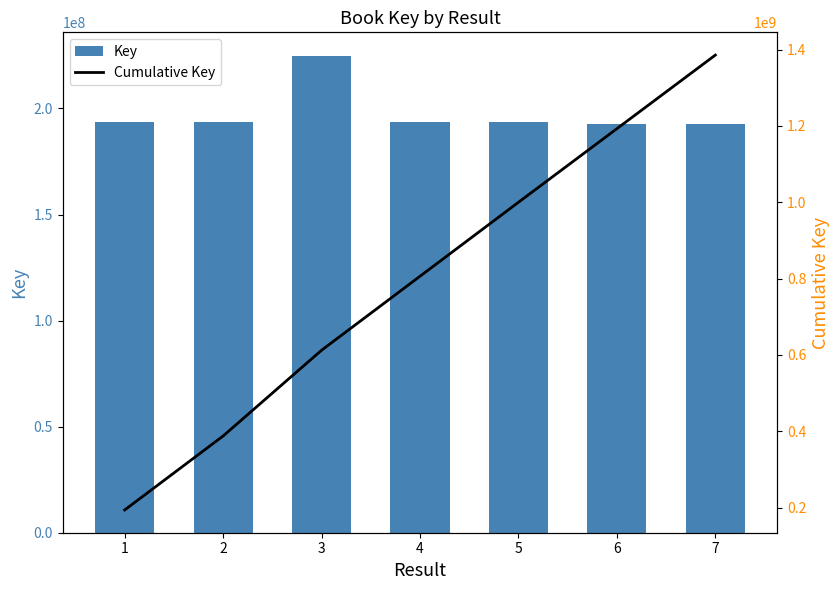

List the labels in order of Key value, largest first.

3, 2, 4, 5, 1, 7, 6